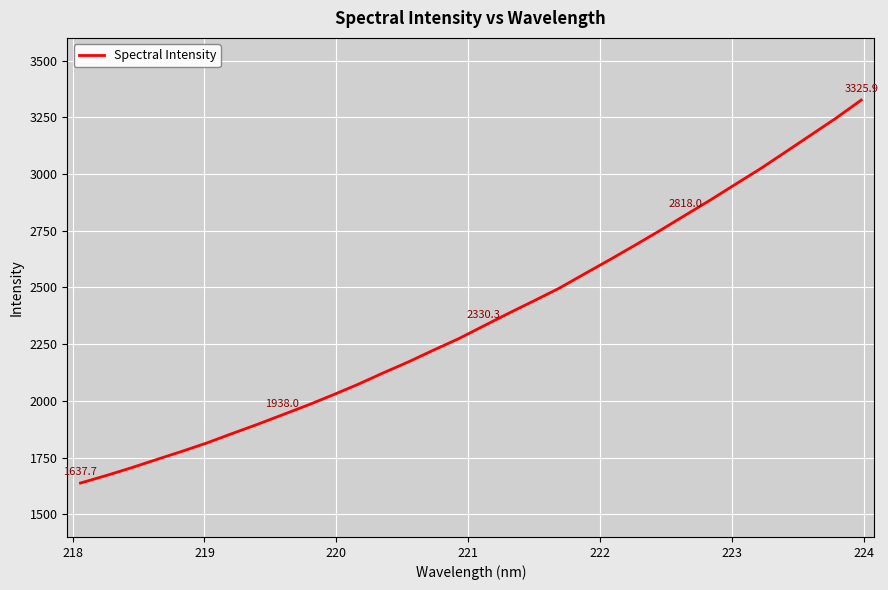

What is the maximum value shown in the chart?

3325.9